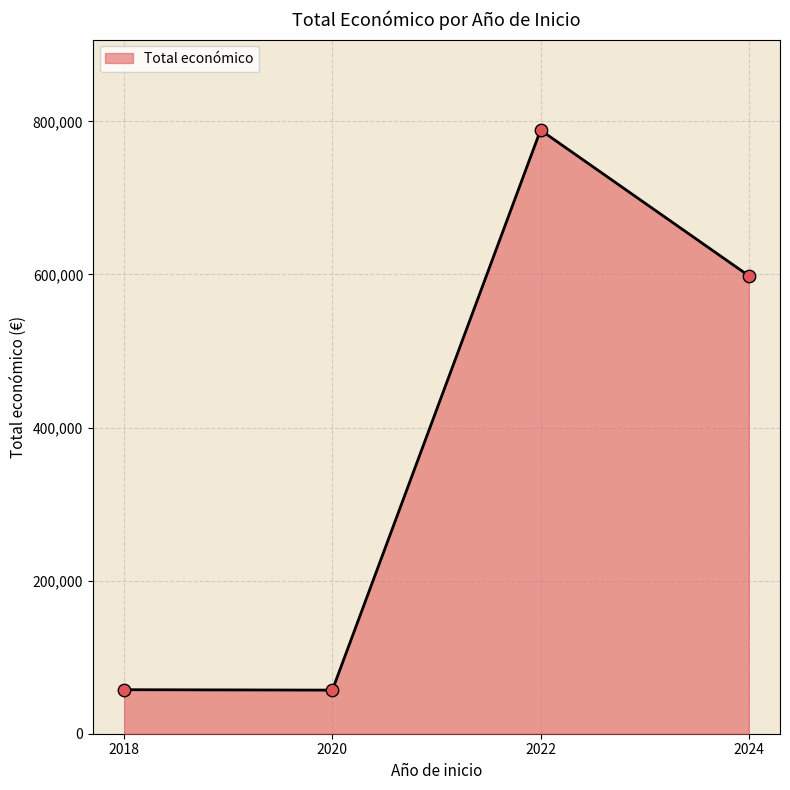

What is the change in value from 2018 to 2022?

+731120